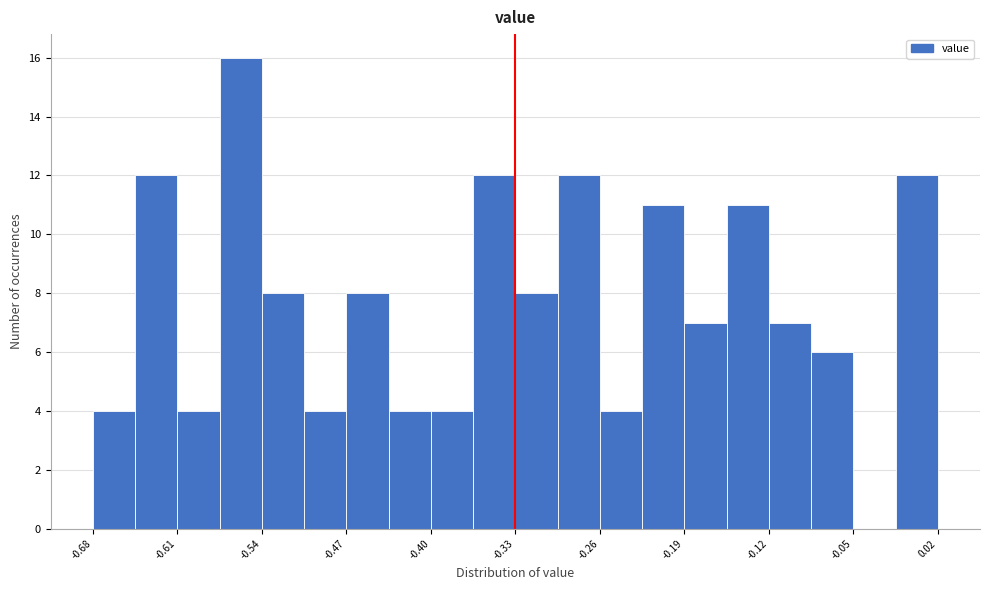

Around what value on the x-axis is the tallest bar? Give the approximate position of its centre, as read against the axis.

-0.56